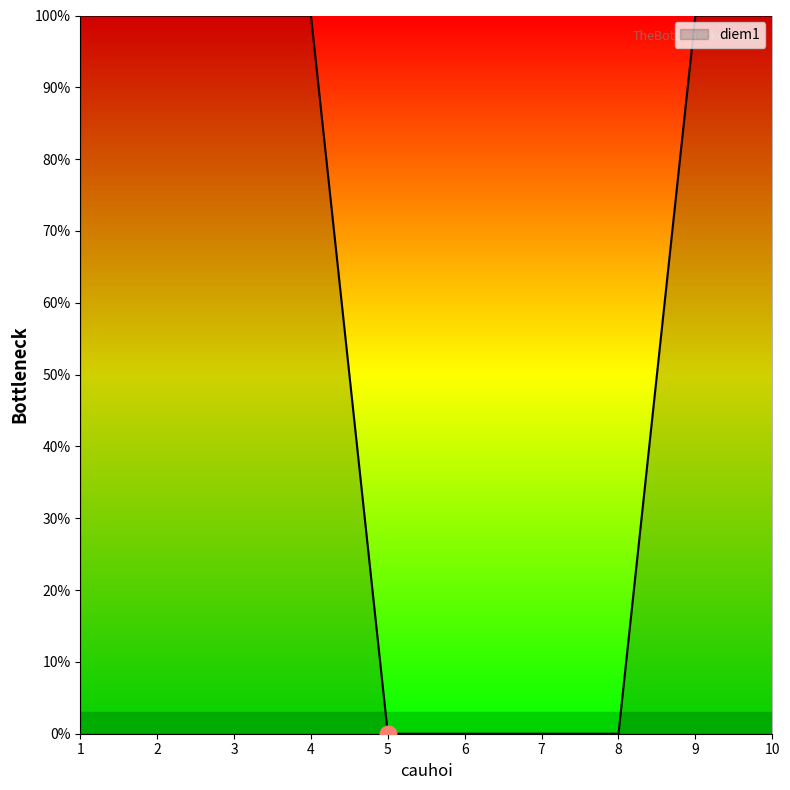

List the labels in order of value, largest first.

1, 2, 3, 4, 9, 10, 5, 6, 7, 8